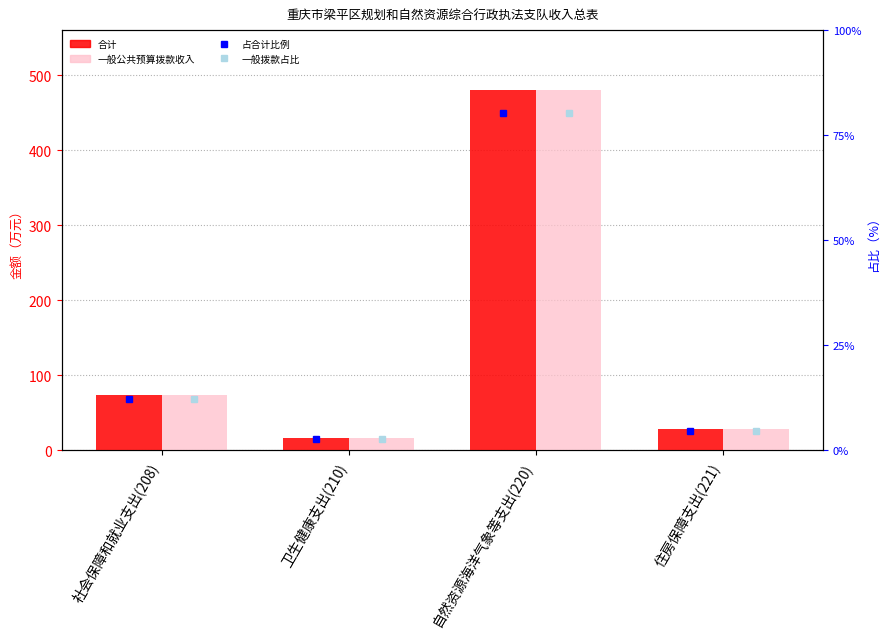

The 一般拨款占比(%) series shows 80.2 at 自然资源海洋气象等支出(220). True or false?

True